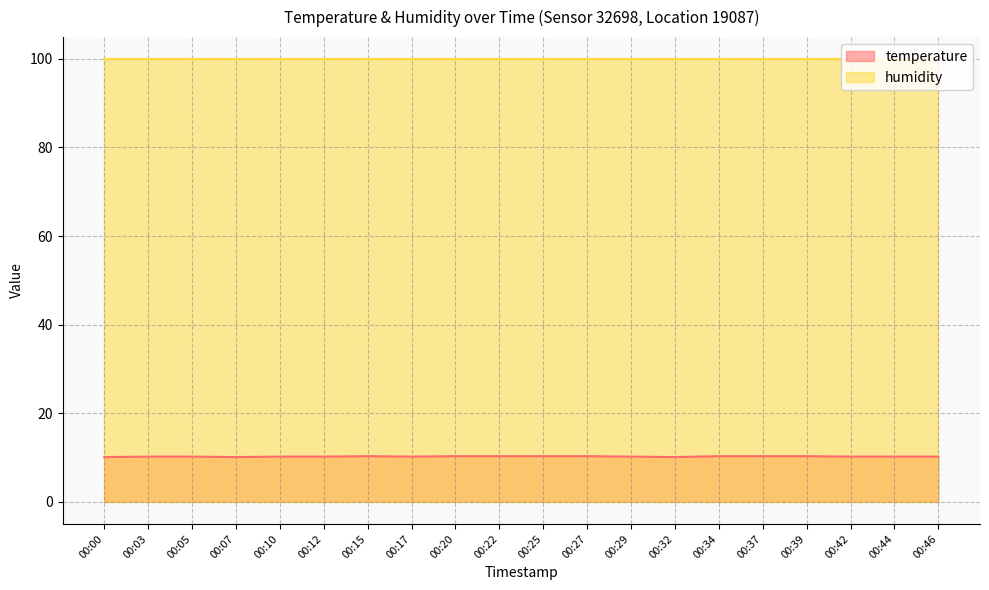

Which category has the lowest value across all series?

00:00